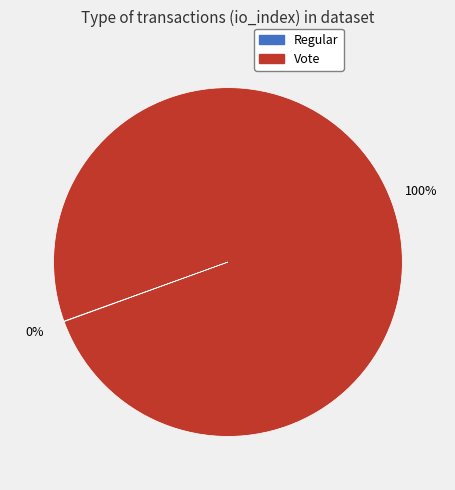

The Vote slice represents 94% of the pie. True or false?

False